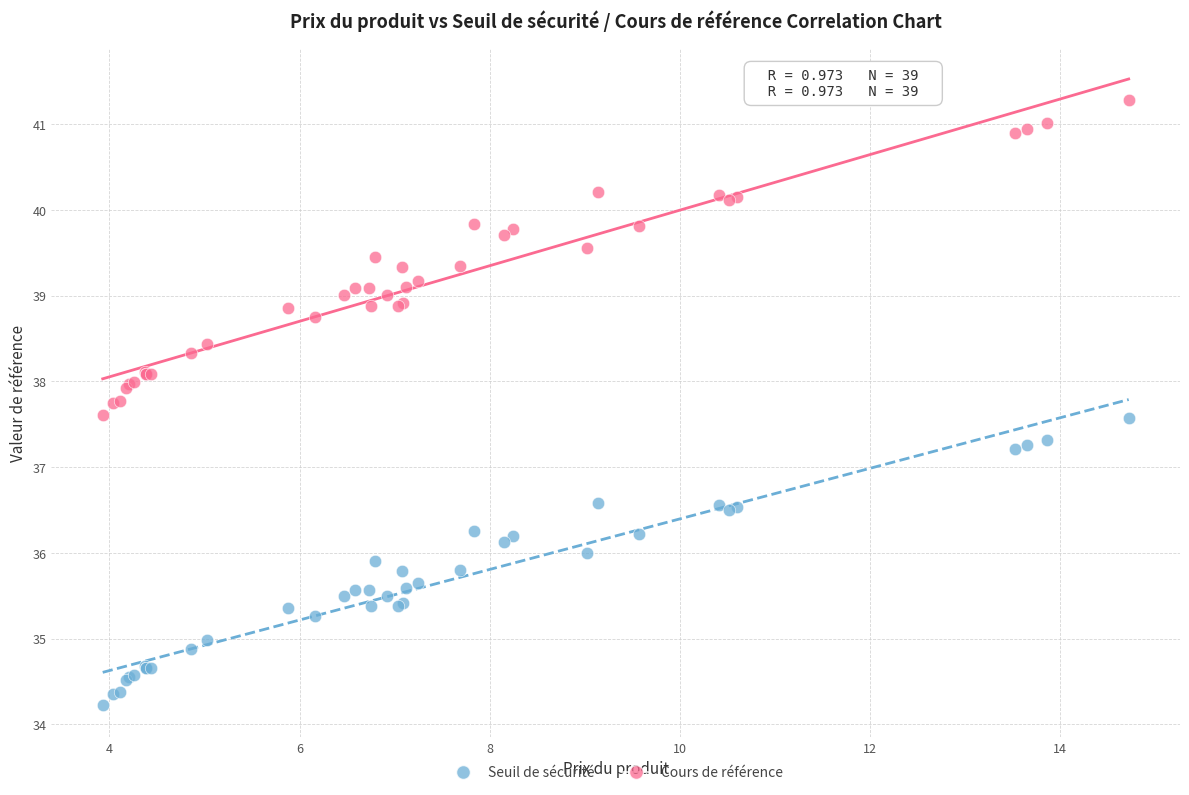

Which series reaches the minimum Y coordinate?

Seuil de sécurité